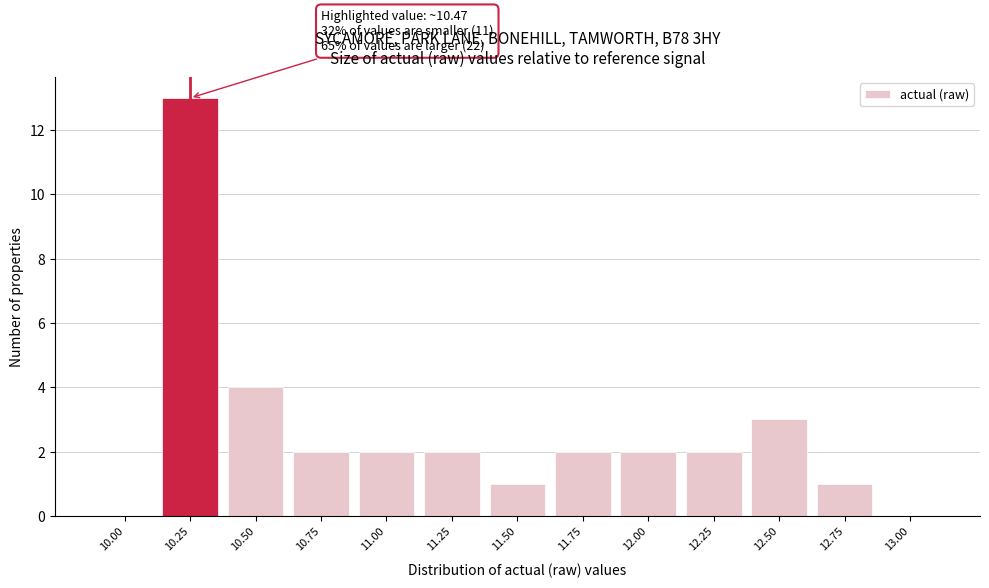

Reading left to right, list all the values displayed in this chart.

10.00=0	10.25=13	10.50=4	10.75=2	11.00=2	11.25=2	11.50=1	11.75=2	12.00=2	12.25=2	12.50=3	12.75=1	13.00=0